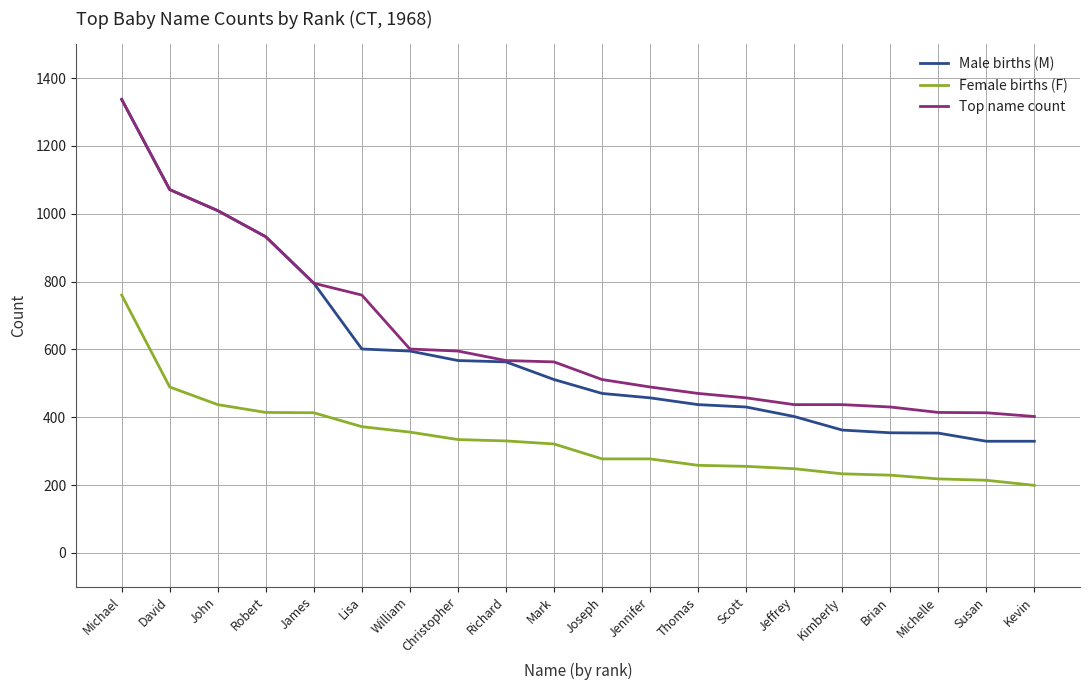

Which series has the largest range (max minus min)?

Male births (M)